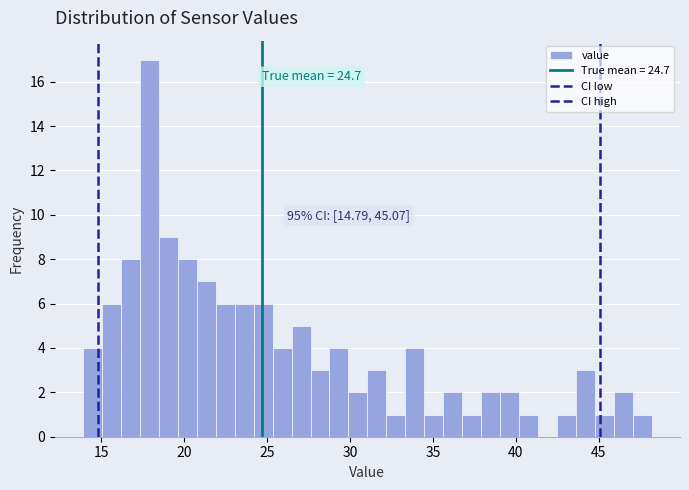

Read against the x-axis, roughly where is the centre of the tallest bar?

18.0